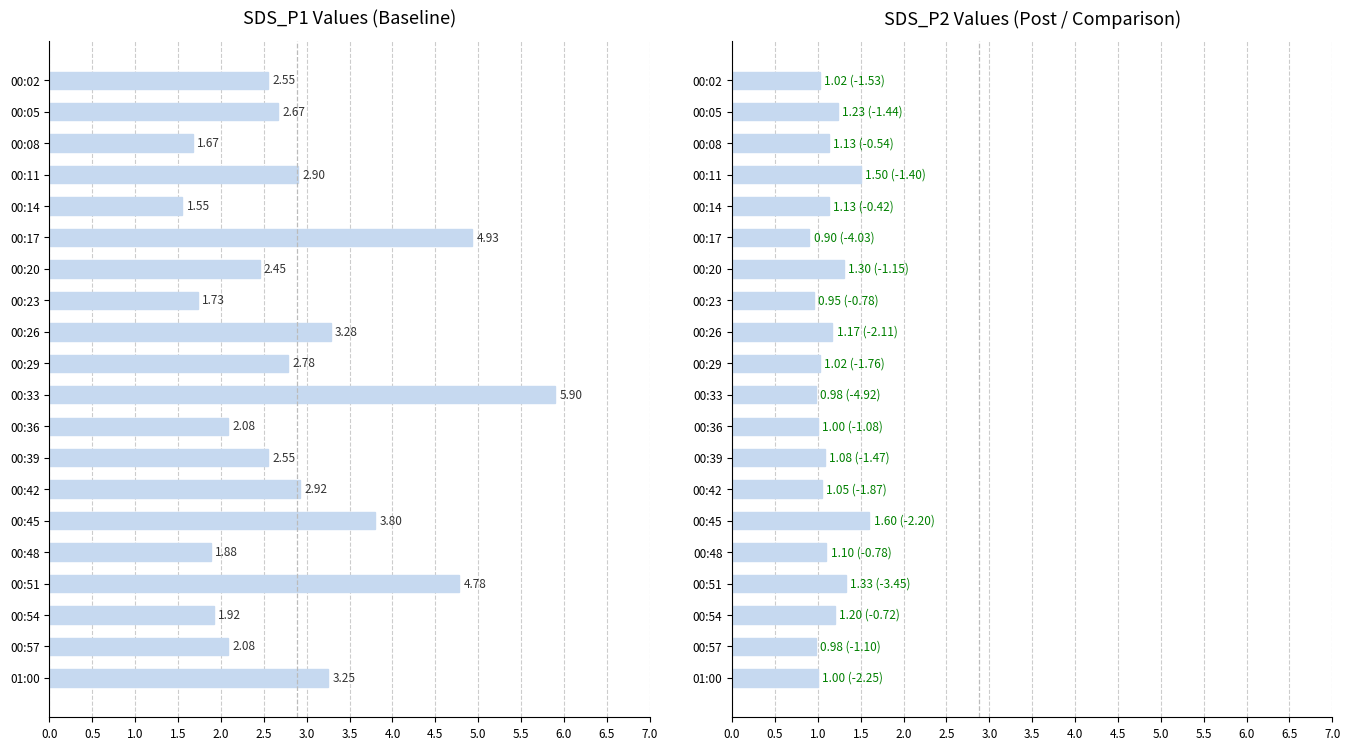

What is the approximate value of SDS_P1 at 00:05?

2.7